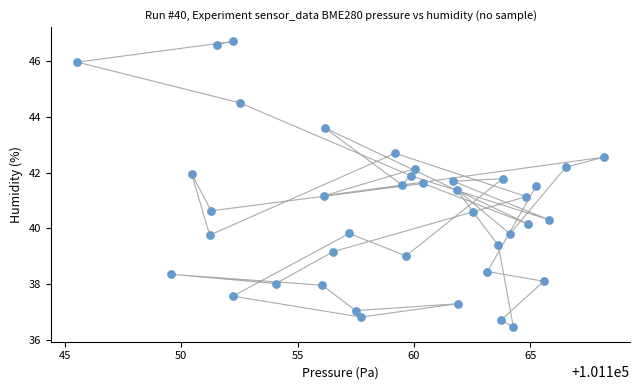

What is the range of X values (max minus min)?

22.6